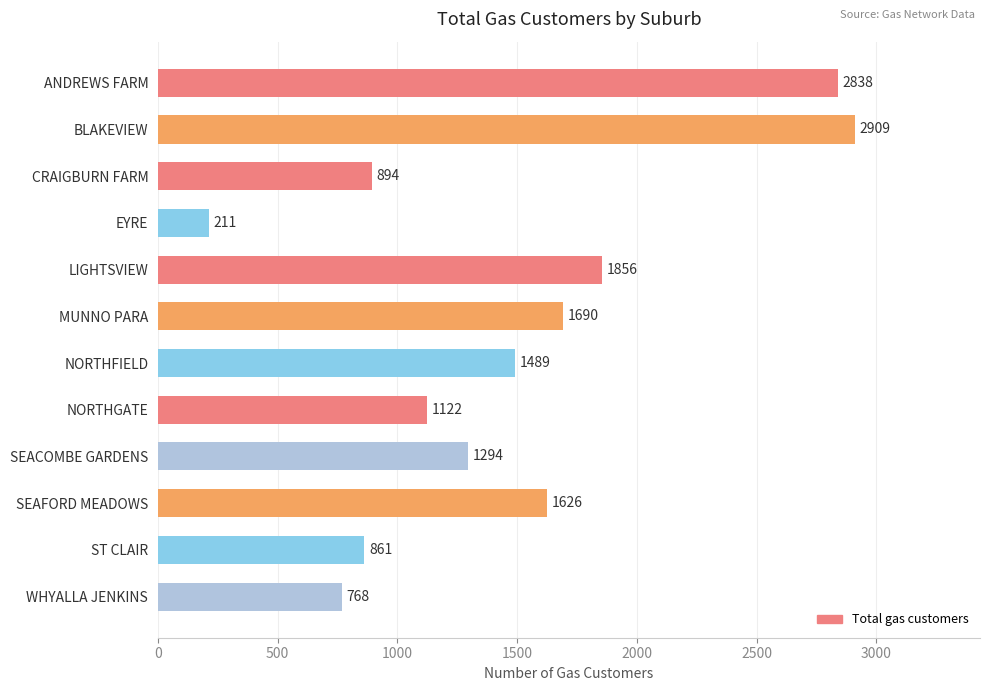

Rank the categories by value from lowest to highest.

EYRE, WHYALLA JENKINS, ST CLAIR, CRAIGBURN FARM, NORTHGATE, SEACOMBE GARDENS, NORTHFIELD, SEAFORD MEADOWS, MUNNO PARA, LIGHTSVIEW, ANDREWS FARM, BLAKEVIEW